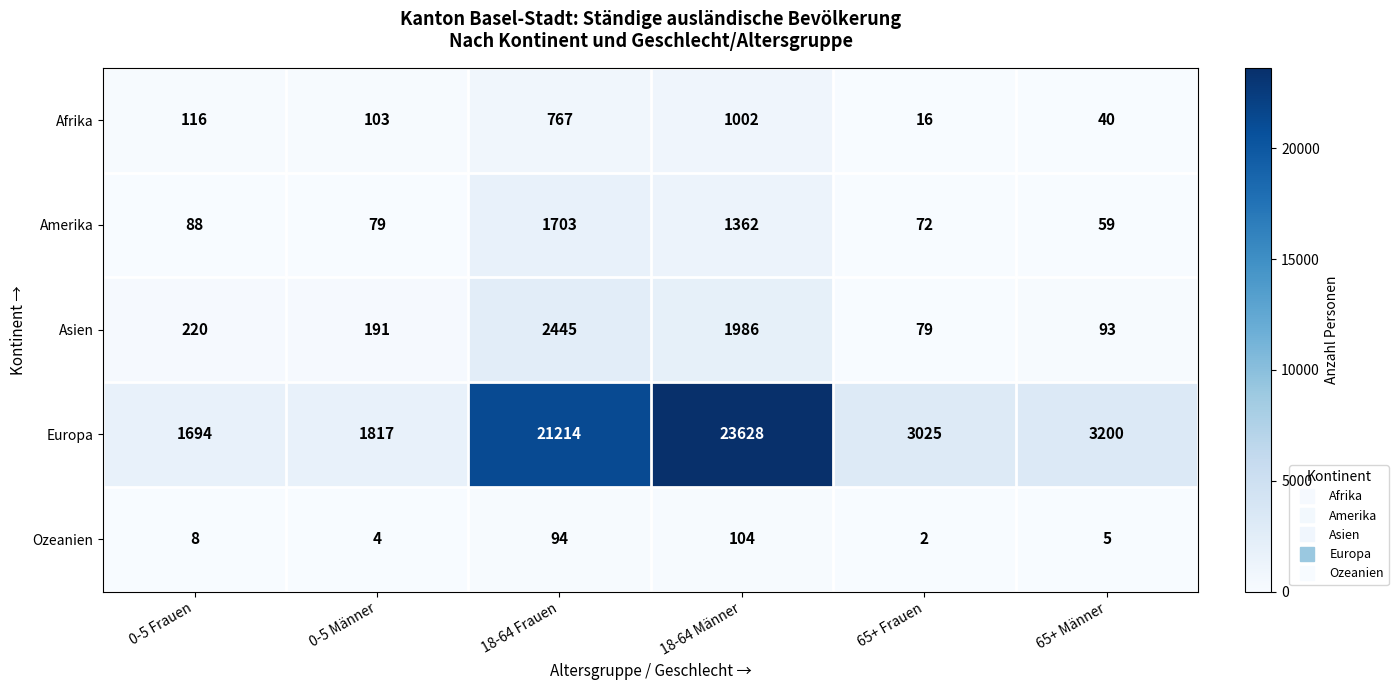

How many series are shown in this chart?

5